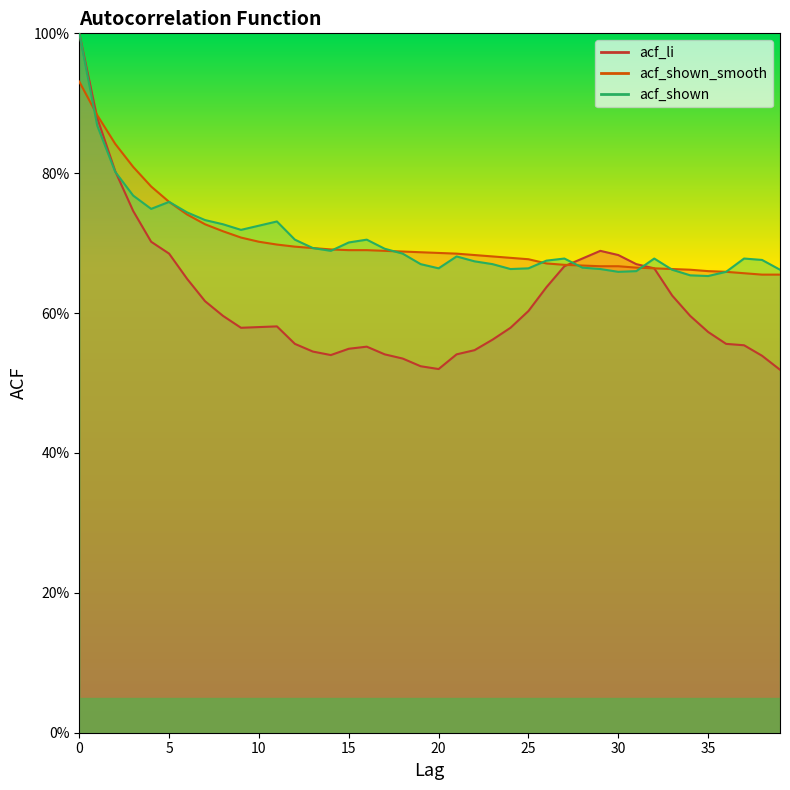

True or false: acf_shown_smooth has a value of 0.7 at 20.

True